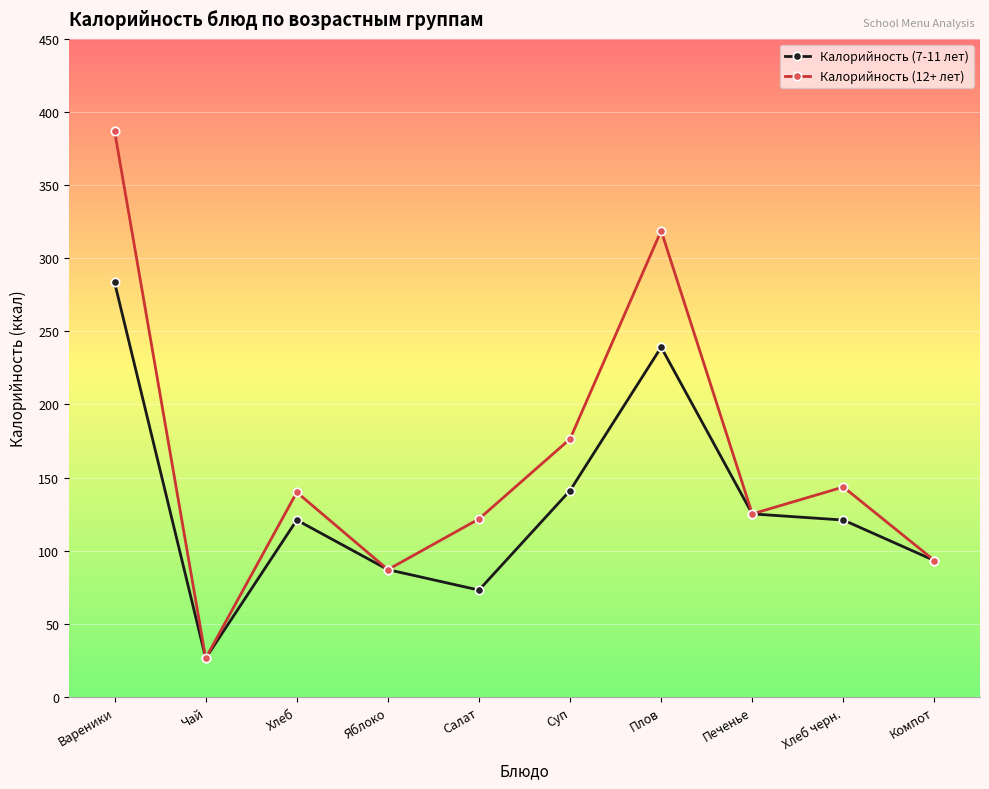

Which category has the highest value across all series?

Вареники